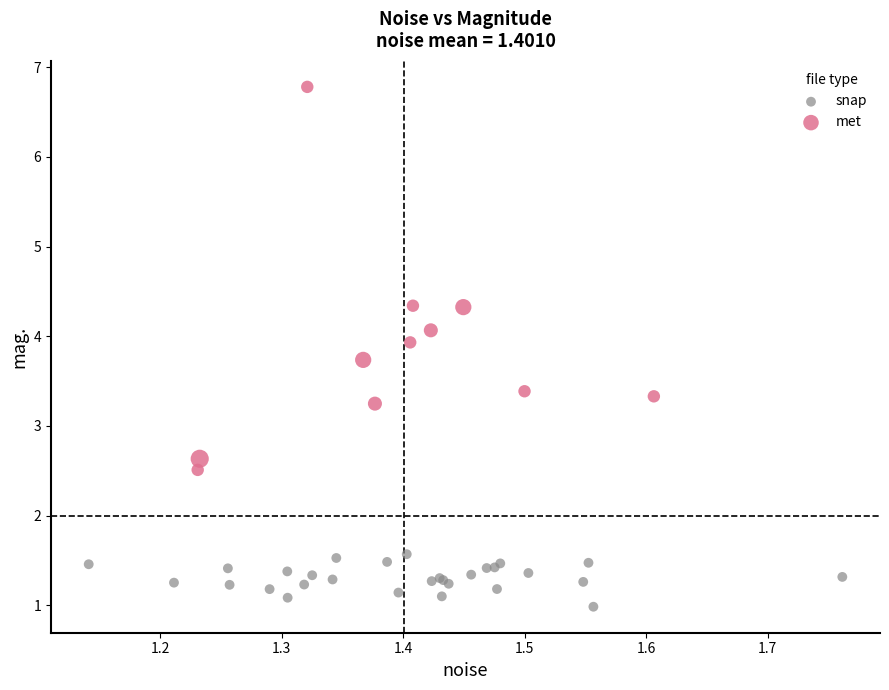

Which series reaches the maximum Y coordinate?

met